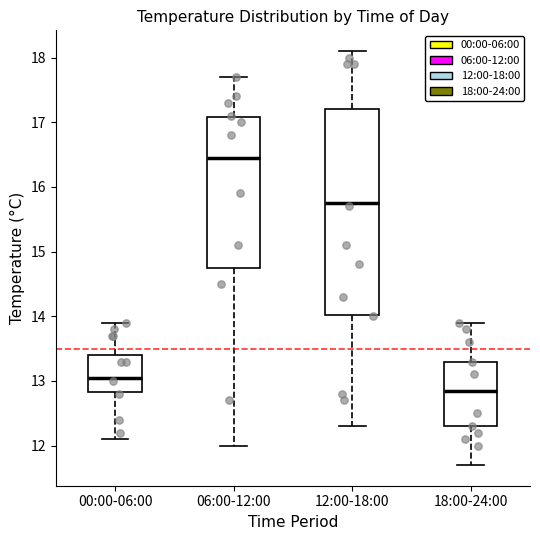

Reading left to right, transcribe this box plot: for each box, give where its median line is, the range the box spans, and where its two whiskers end, as read against the y-axis. The values are not printed on the chart, so give them approximately, as read against the axis.

00:00-06:00: median 13.1, box 12.8 to 13.4, whiskers 12.1 to 13.9
06:00-12:00: median 16.5, box 14.8 to 17.1, whiskers 12.0 to 17.7
12:00-18:00: median 15.8, box 14.0 to 17.2, whiskers 12.3 to 18.1
18:00-24:00: median 12.9, box 12.3 to 13.3, whiskers 11.7 to 13.9